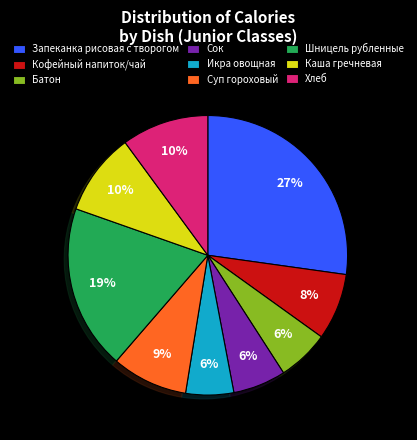

What is the ratio of the value at Батон to the value at Сок?

1.0